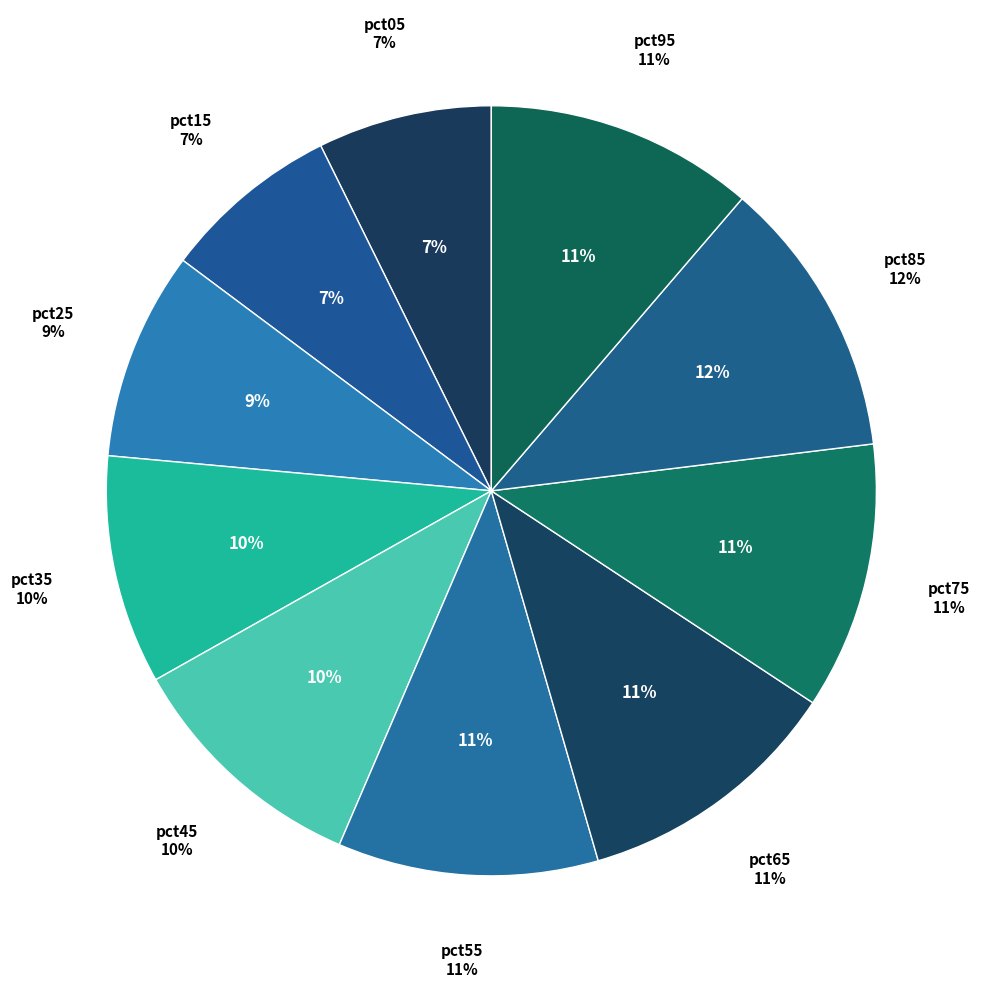

Does any single category account for the majority?

No